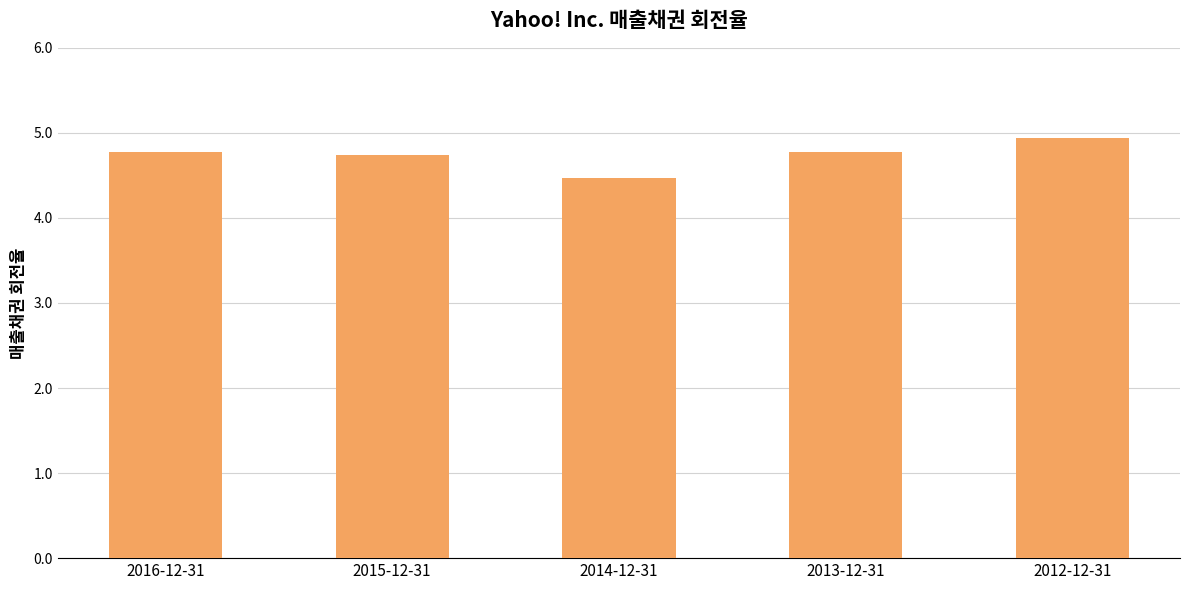

Where is the data nearest to the value 4?

2014-12-31